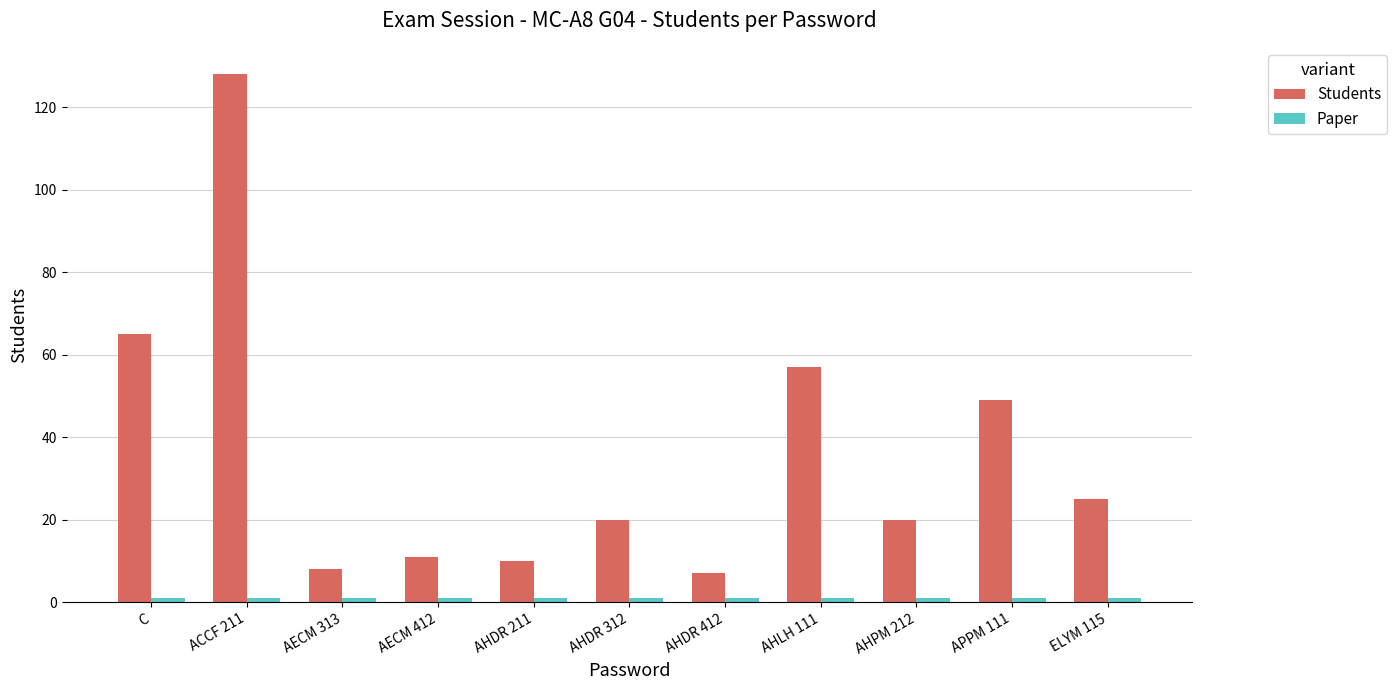

Which series has the largest range (max minus min)?

Students